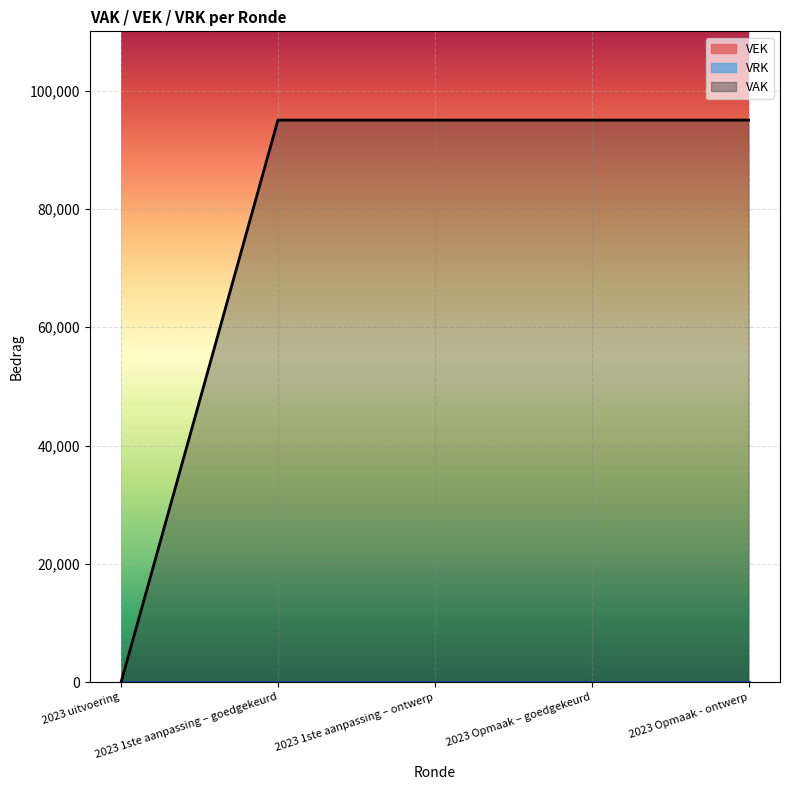

How many series are shown in this chart?

3